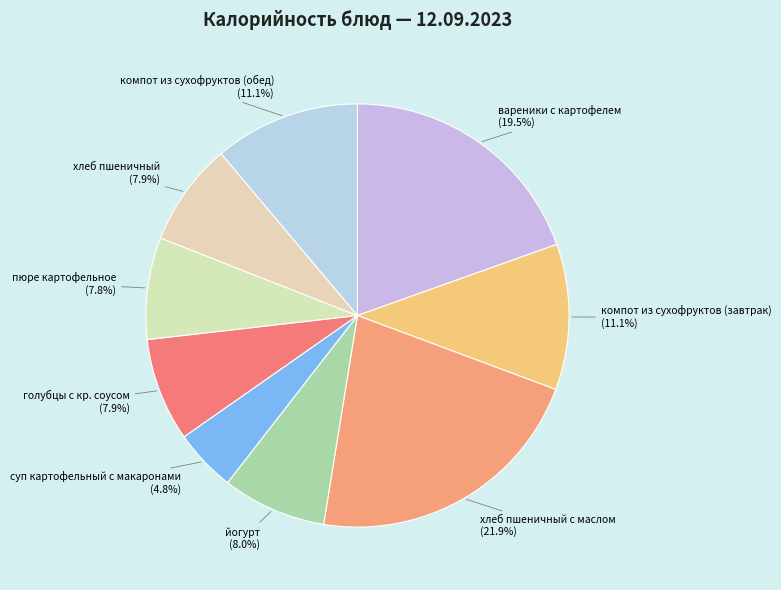

The голубцы с кр. соусом slice represents 8% of the pie. True or false?

True